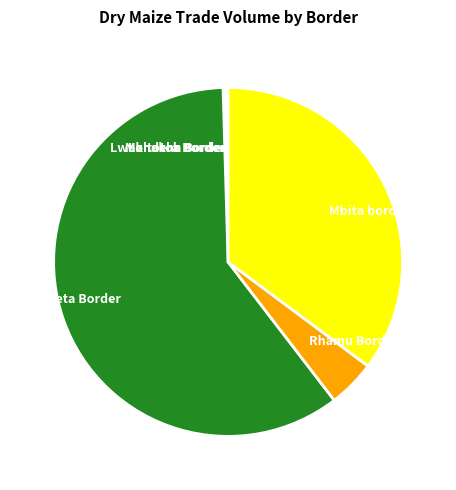

Which has a higher value, Taveta Border or Rhamu Border?

Taveta Border